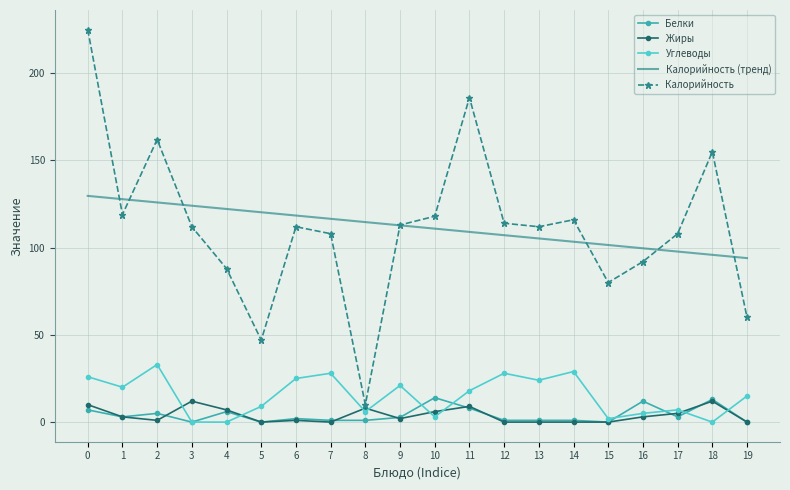

What is the maximum value shown in the chart?

225.0